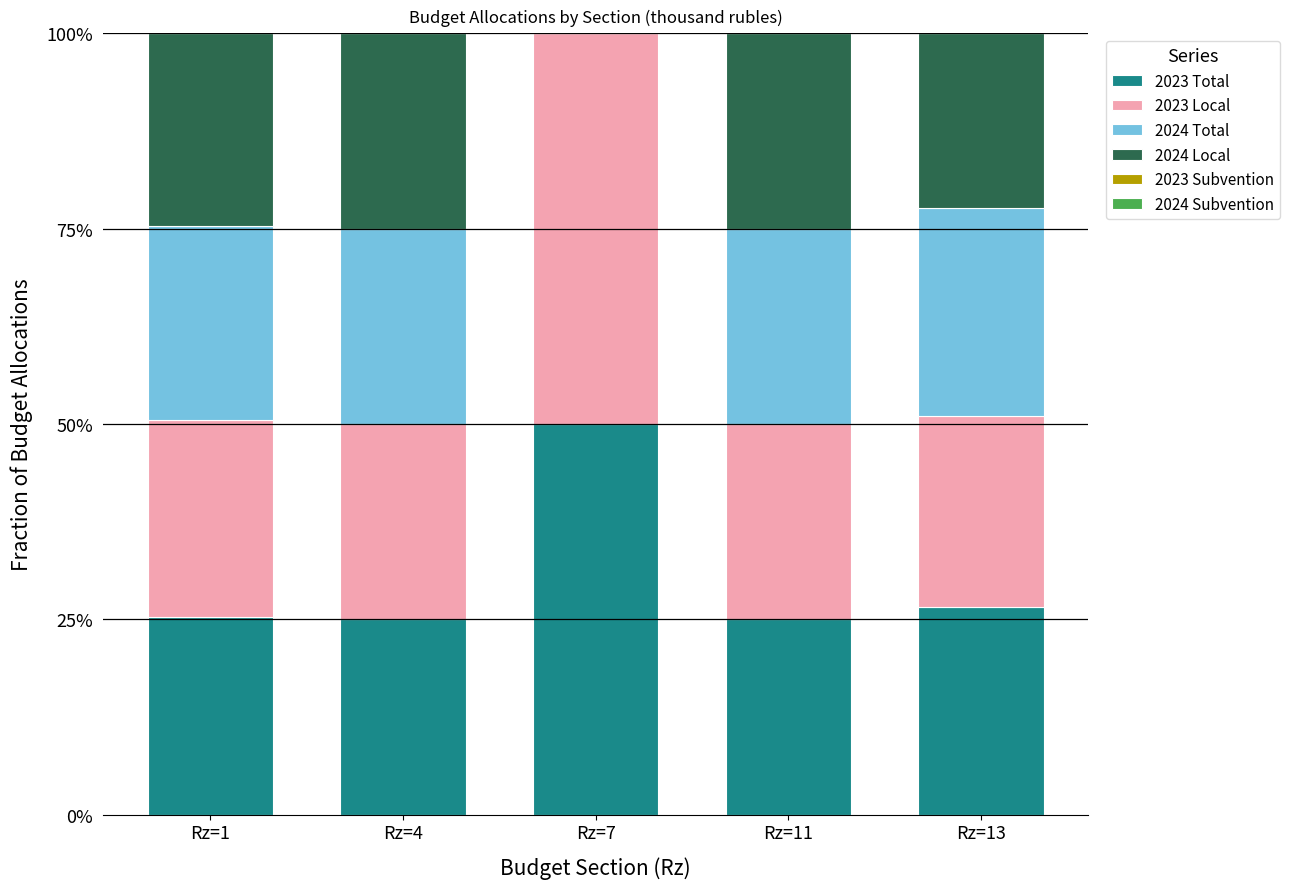

What is the total value across all series at Rz=4?

100.0